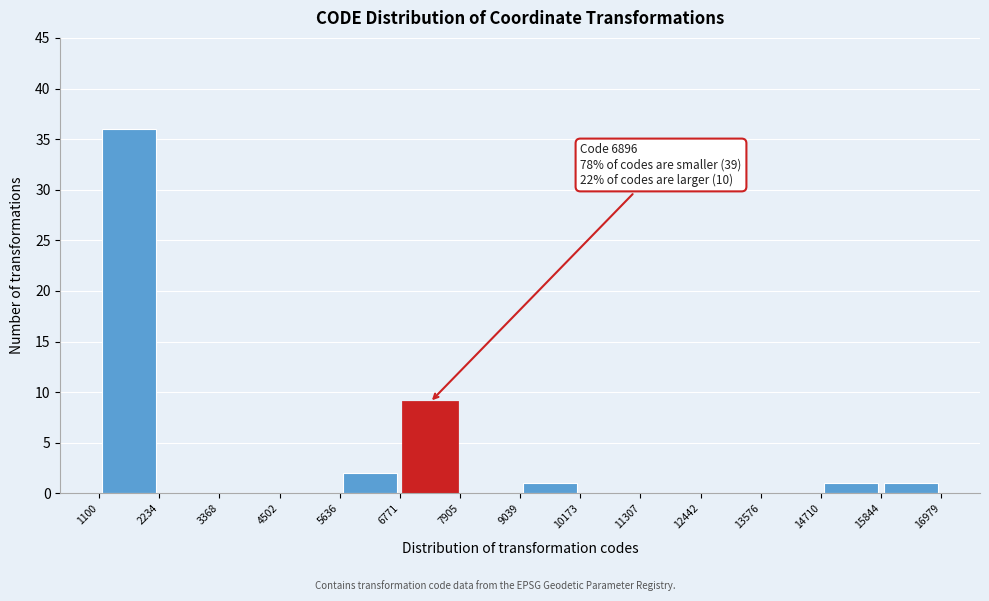

Which range on the x-axis has the tallest bar?

1100 to 2234